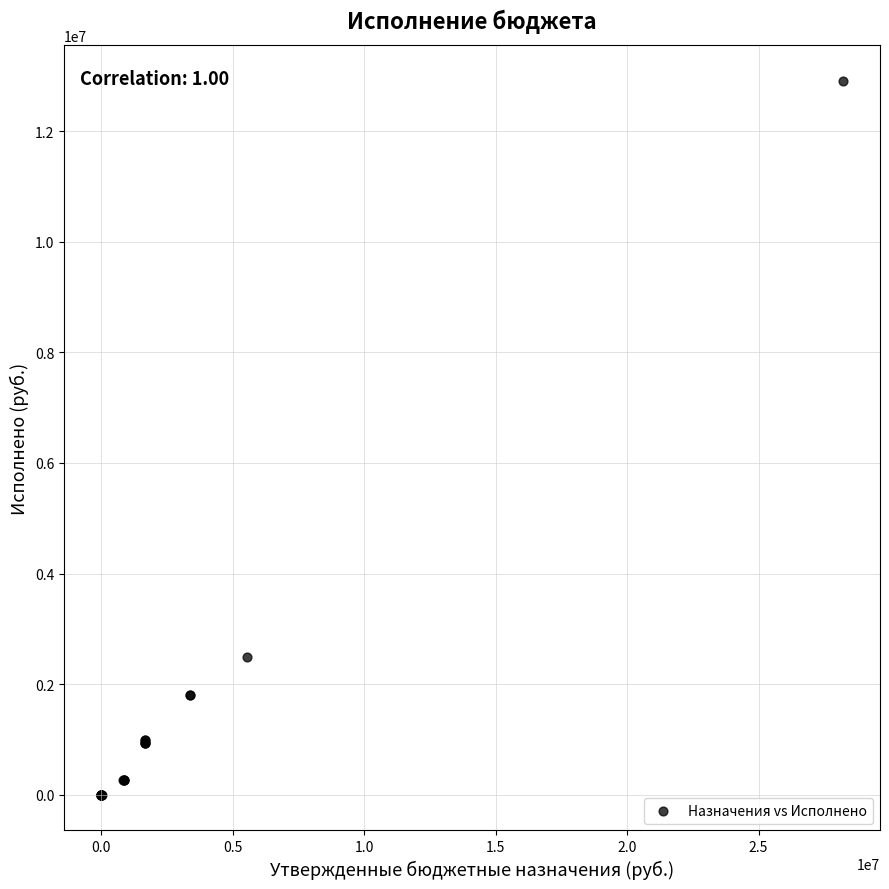

What Y value in the scatter plot is closest to 6453995?

2492515.2